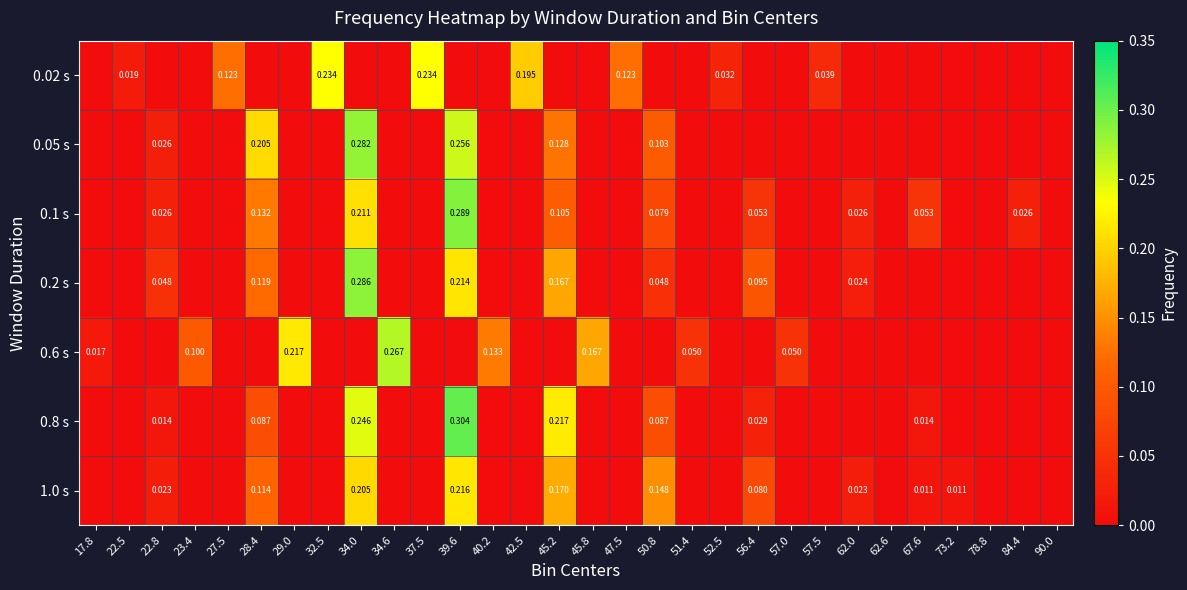

Is it true that 0.05 s equals 0.2 at 73.2?

False